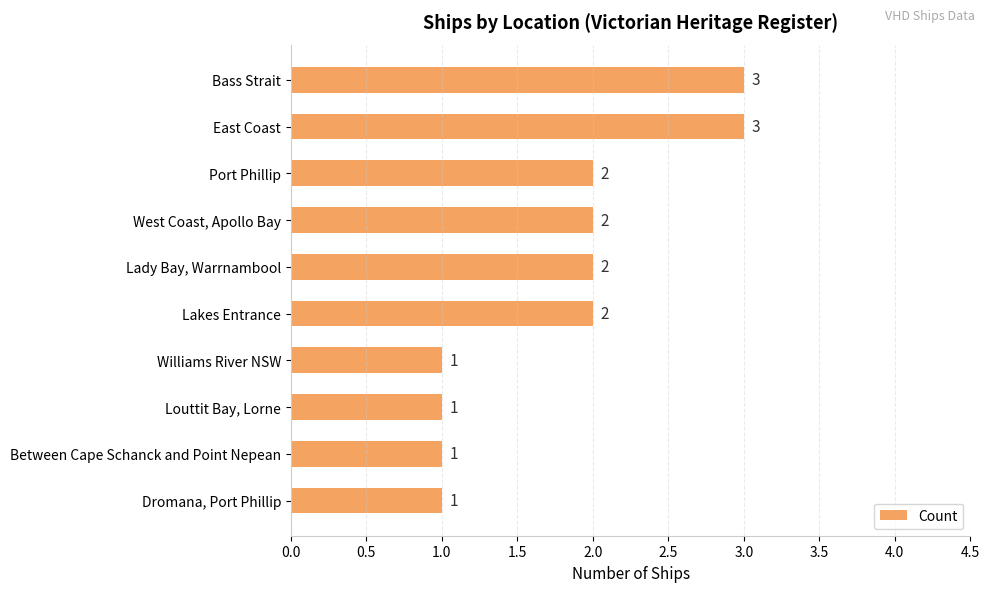

True or false: the data shows 4 at East Coast.

False